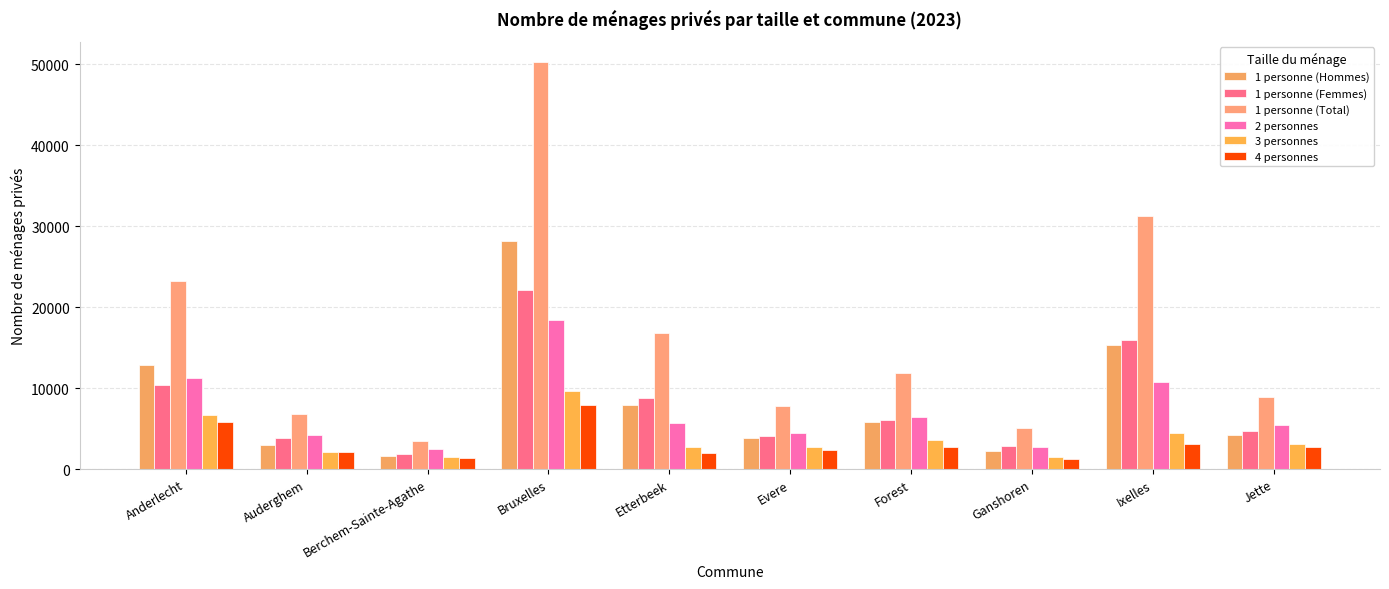

Reading left to right, list all the values displayed in this chart.

1 personne (Hommes): Anderlecht=12888	Auderghem=3015	Berchem-Sainte-Agathe=1627	Bruxelles=28226	Etterbeek=7967	Evere=3786	Forest=5759	Ganshoren=2235	Ixelles=15323	Jette=4174
1 personne (Femmes): Anderlecht=10382	Auderghem=3843	Berchem-Sainte-Agathe=1866	Bruxelles=22068	Etterbeek=8838	Evere=4028	Forest=6080	Ganshoren=2788	Ixelles=15942	Jette=4726
1 personne (Total): Anderlecht=23270	Auderghem=6858	Berchem-Sainte-Agathe=3493	Bruxelles=50294	Etterbeek=16805	Evere=7814	Forest=11839	Ganshoren=5023	Ixelles=31265	Jette=8900
2 personnes: Anderlecht=11222	Auderghem=4172	Berchem-Sainte-Agathe=2510	Bruxelles=18446	Etterbeek=5655	Evere=4397	Forest=6479	Ganshoren=2720	Ixelles=10779	Jette=5456
3 personnes: Anderlecht=6705	Auderghem=2112	Berchem-Sainte-Agathe=1536	Bruxelles=9607	Etterbeek=2739	Evere=2734	Forest=3598	Ganshoren=1459	Ixelles=4450	Jette=3134
4 personnes: Anderlecht=5787	Auderghem=2123	Berchem-Sainte-Agathe=1357	Bruxelles=7884	Etterbeek=1927	Evere=2325	Forest=2768	Ganshoren=1289	Ixelles=3061	Jette=2775